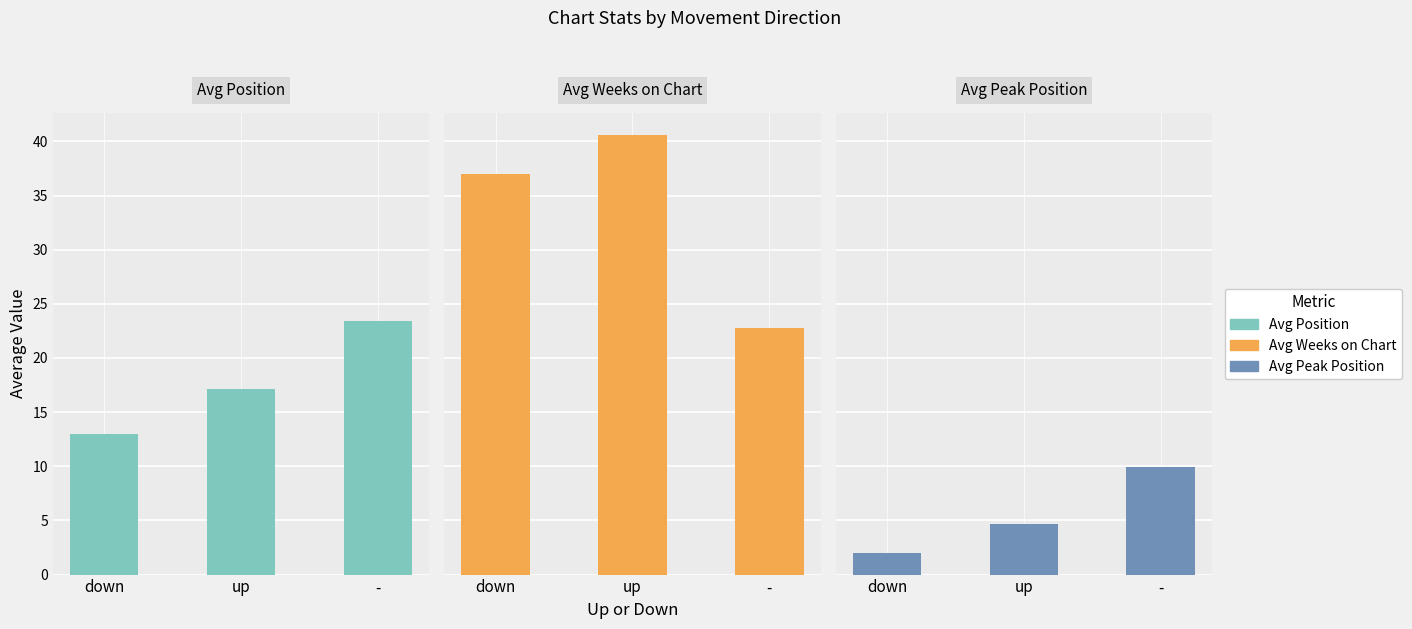

At which label is Avg Weeks on Chart closest to 31?

down